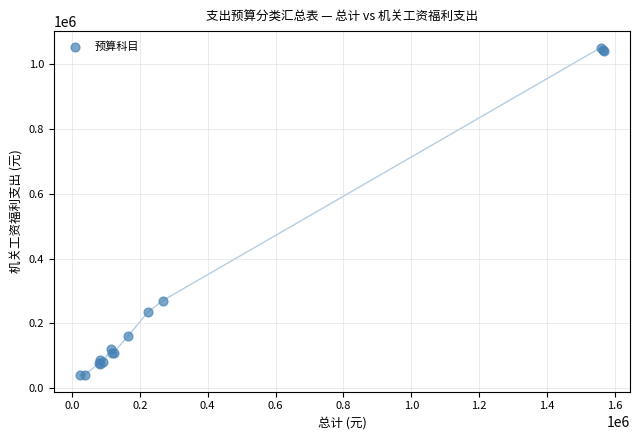

What Y value in the scatter plot is closest to 545580?

270308.4